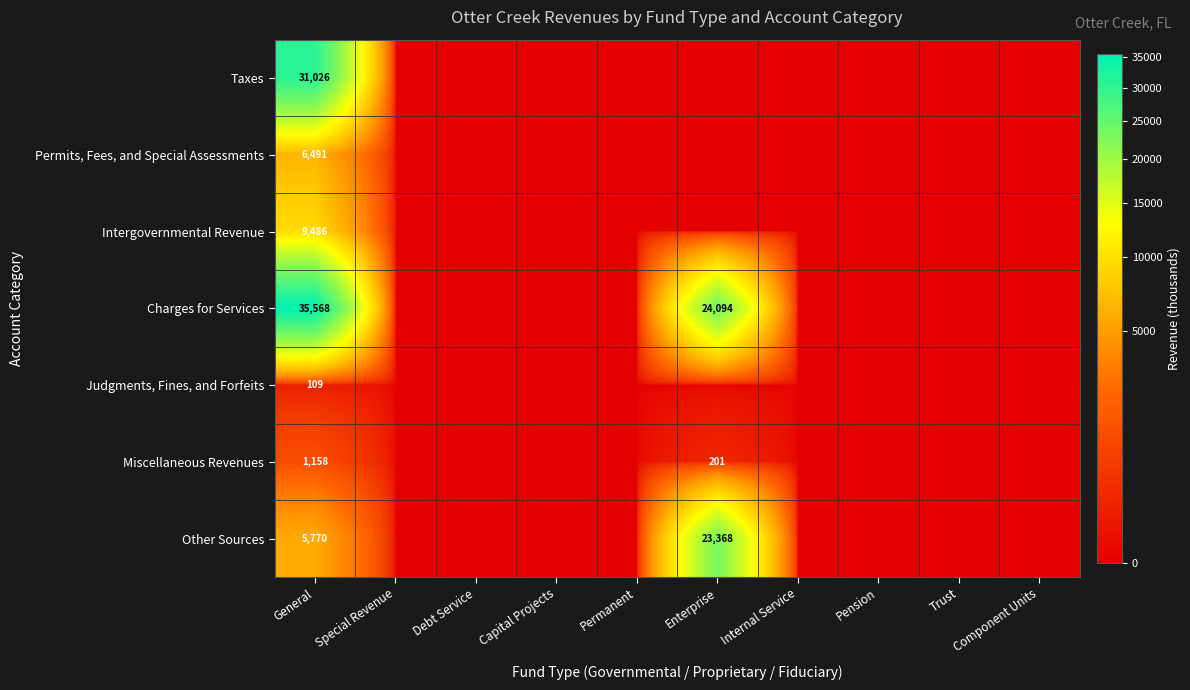

Which series has the largest range (max minus min)?

Charges for Services